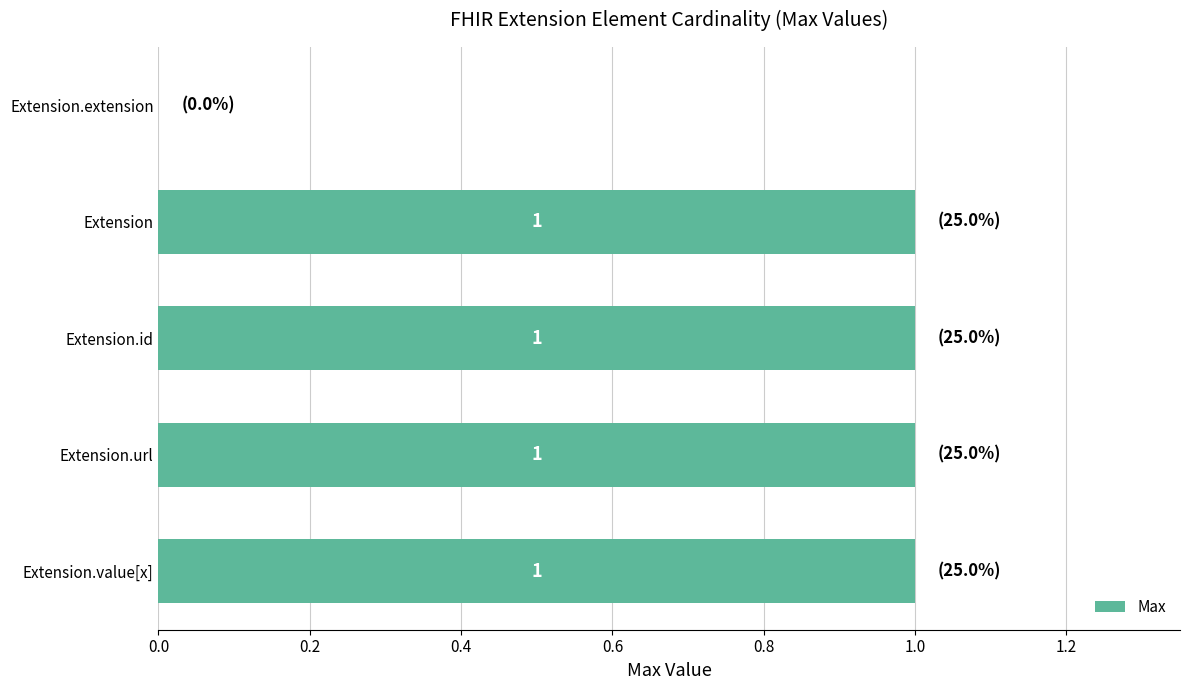

The value at Extension.extension is 0. True or false?

True